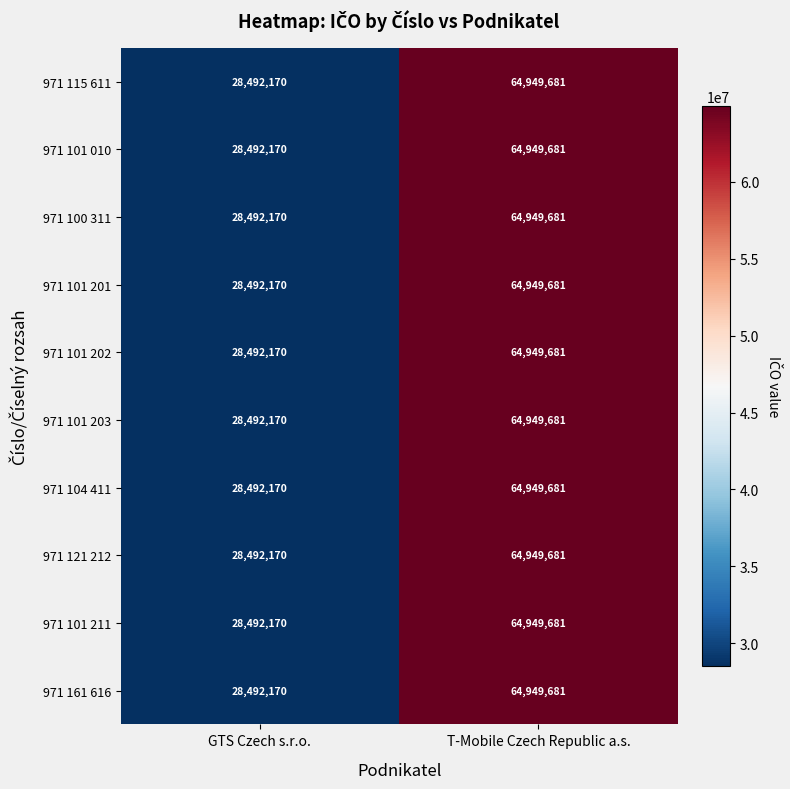

Read the 971 101 202 value at T-Mobile Czech Republic a.s., to the nearest 50.

64949700